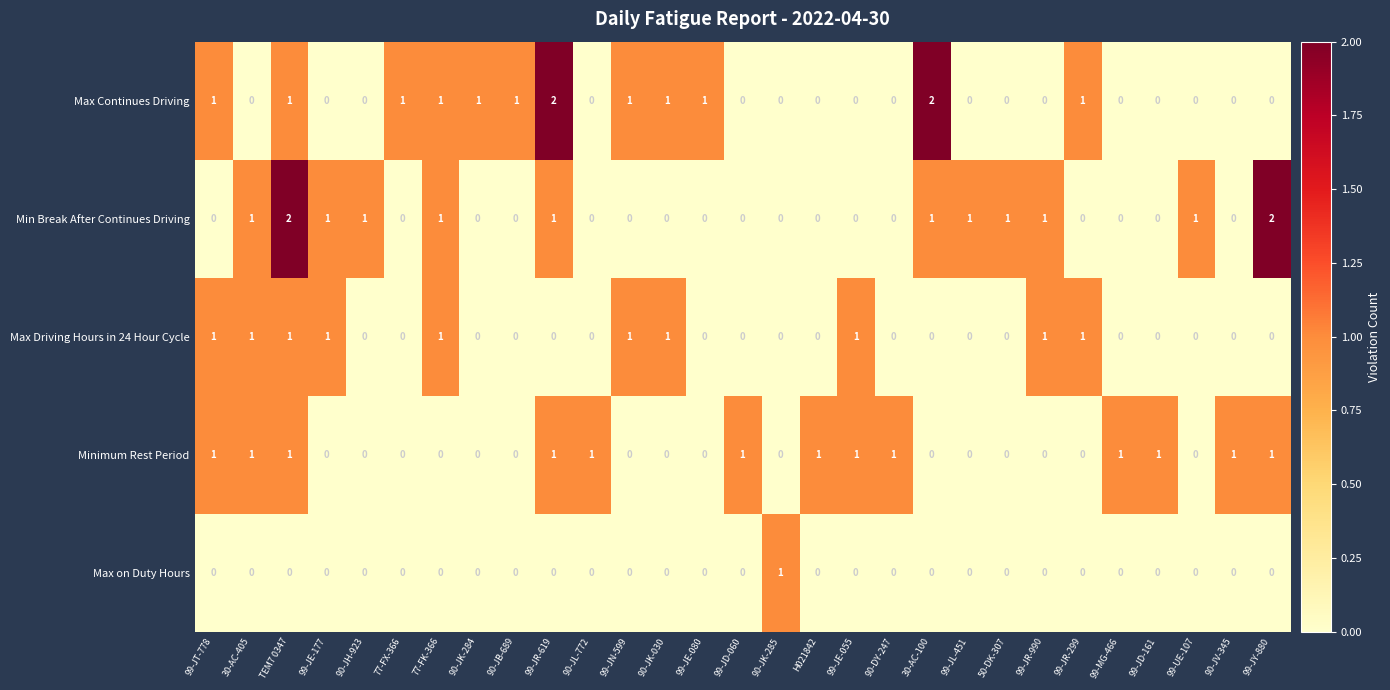

Count the Max Driving Hours in 24 Hour Cycle values in the range 0 to 1.

29